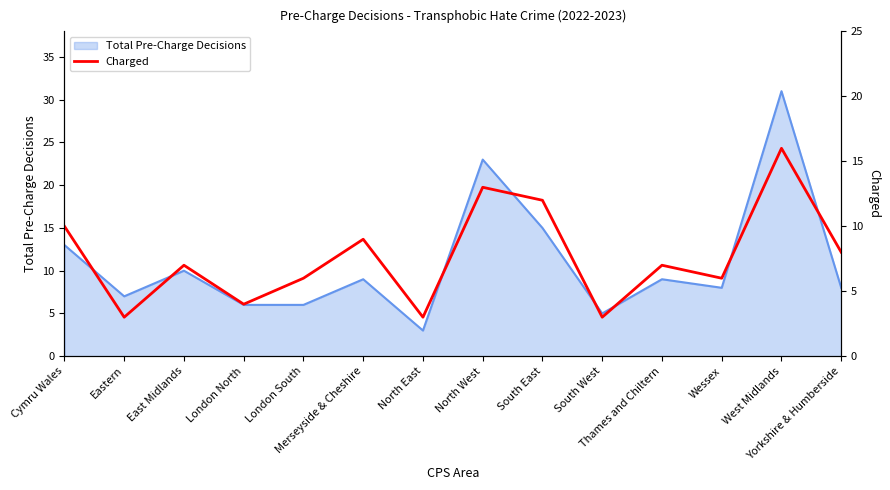

True or false: the data shows 7 at West Midlands.

False